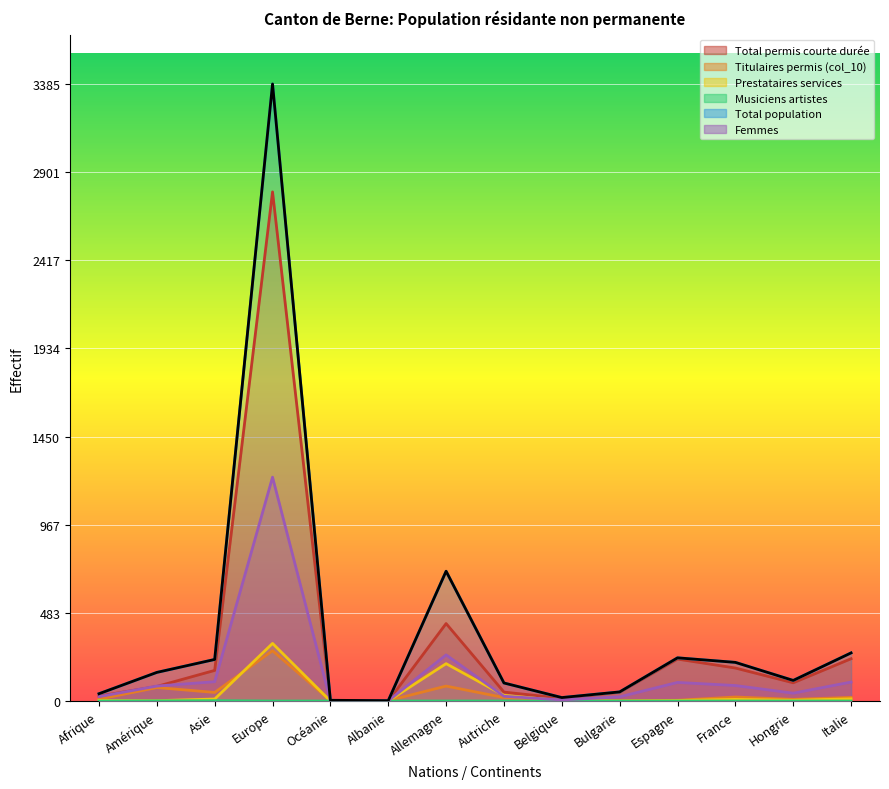

Is it true that Total permis courte durée equals 1 at Océanie?

False